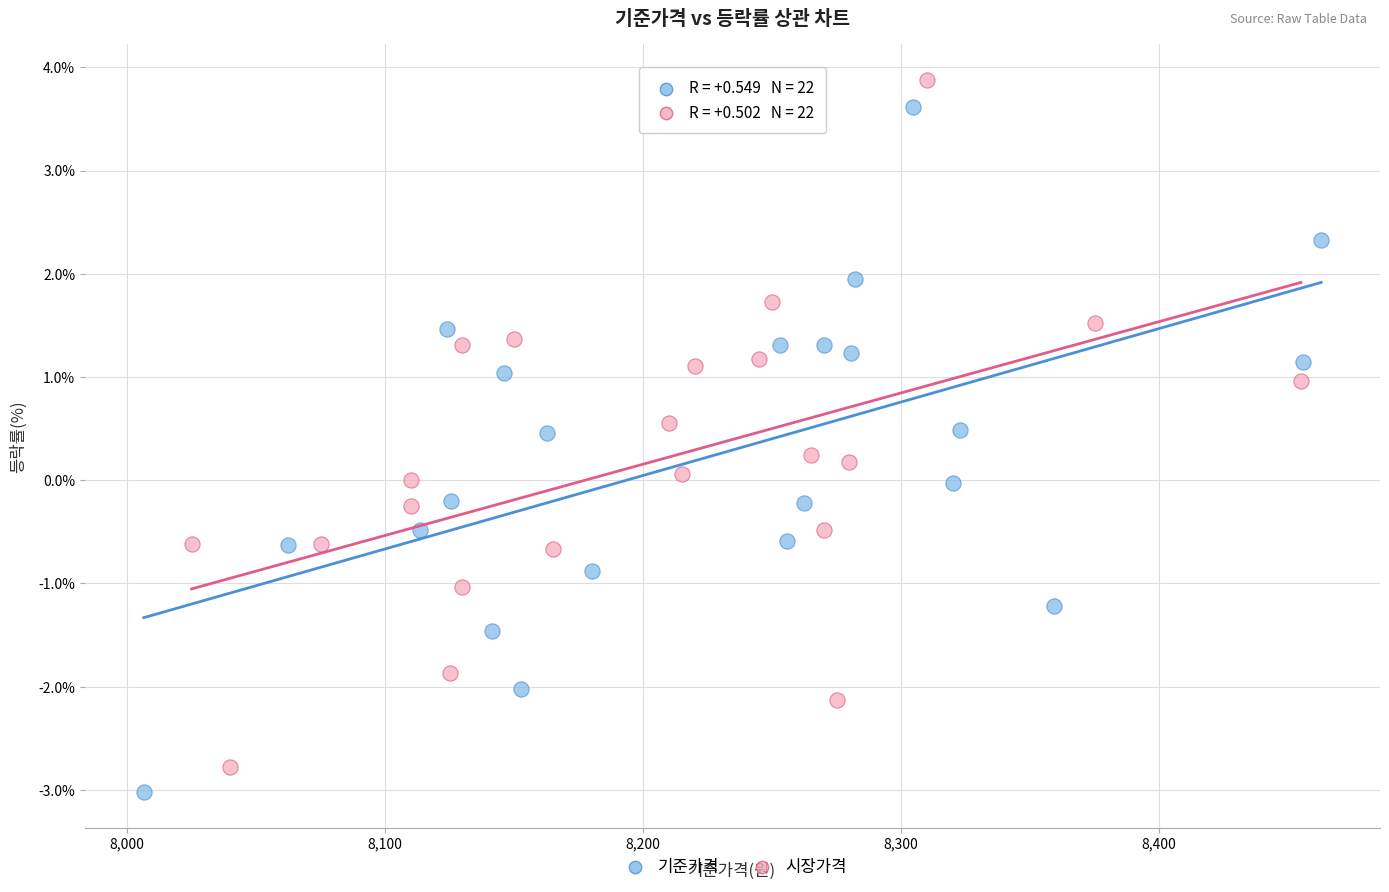

Which series has the widest spread of Y values?

시장가격